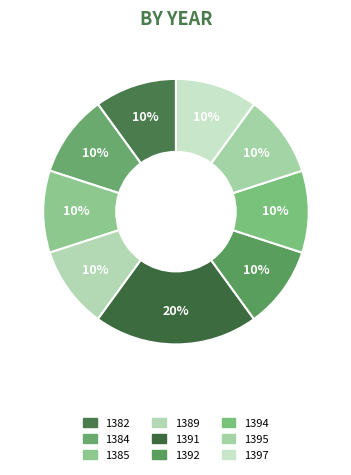

Combined, do 1394 and 1391 account for over 50%?

No